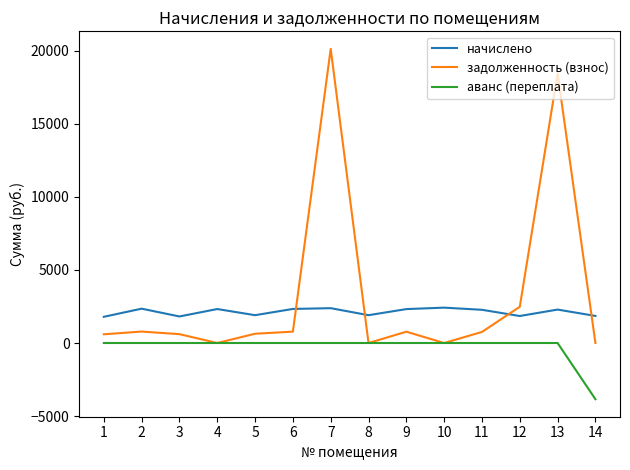

Rank the series by their average value, from lowest to highest.

аванс (переплата), начислено, задолженность (взнос)